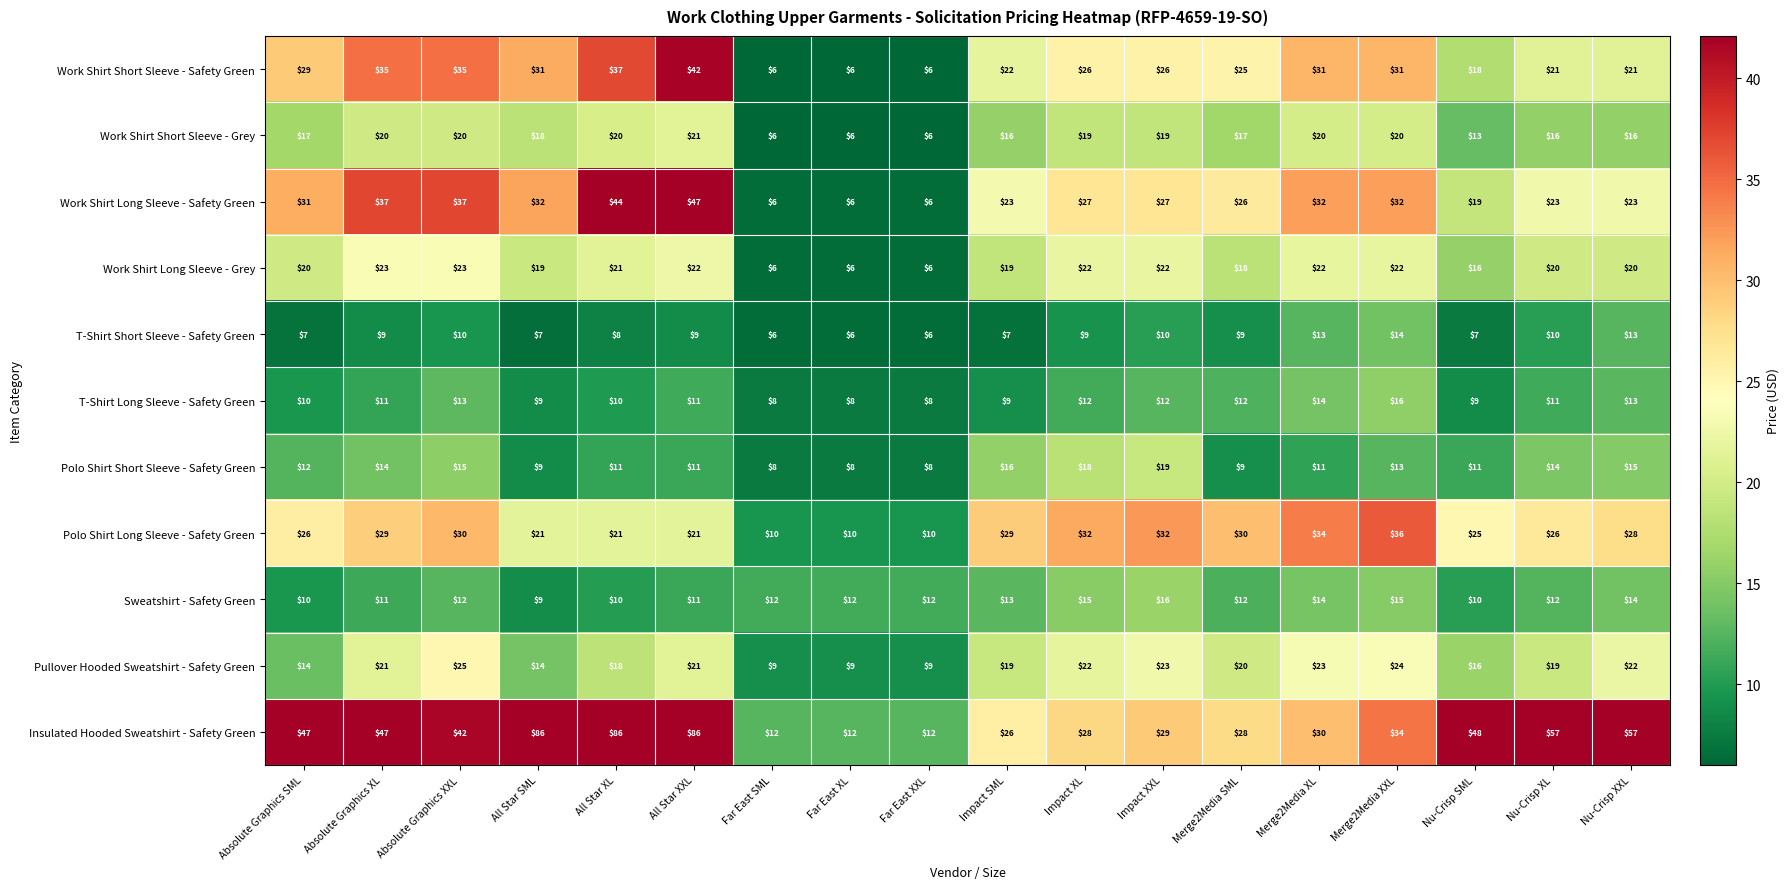

Read the Work Shirt Short Sleeve - Grey value at Impact SML.

16